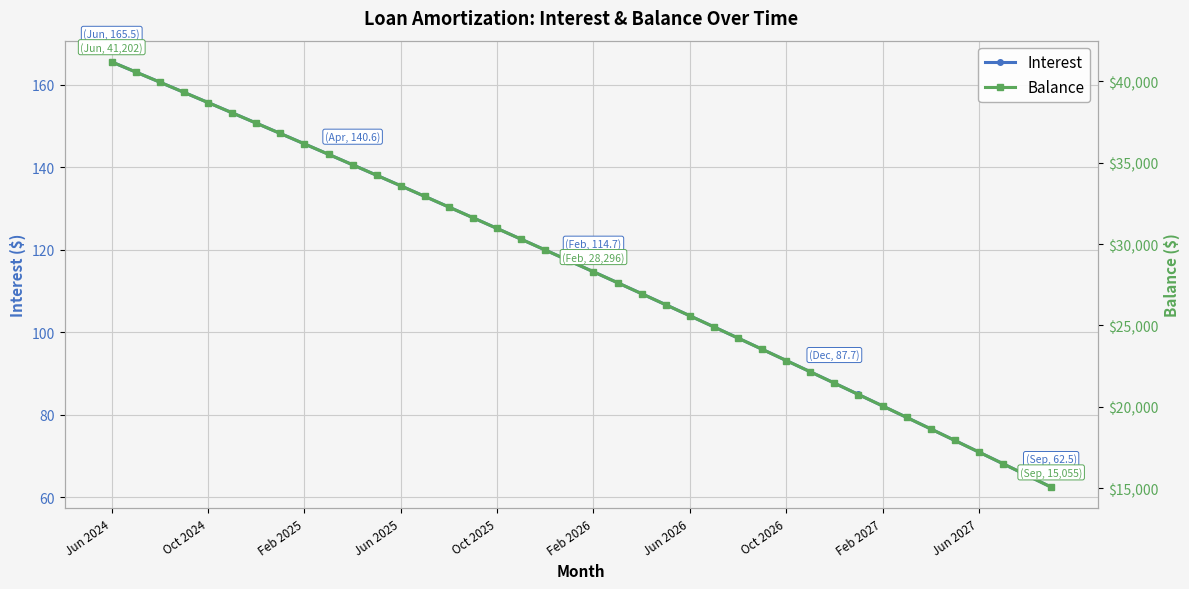

True or false: Interest and Balance cross at least once.

False